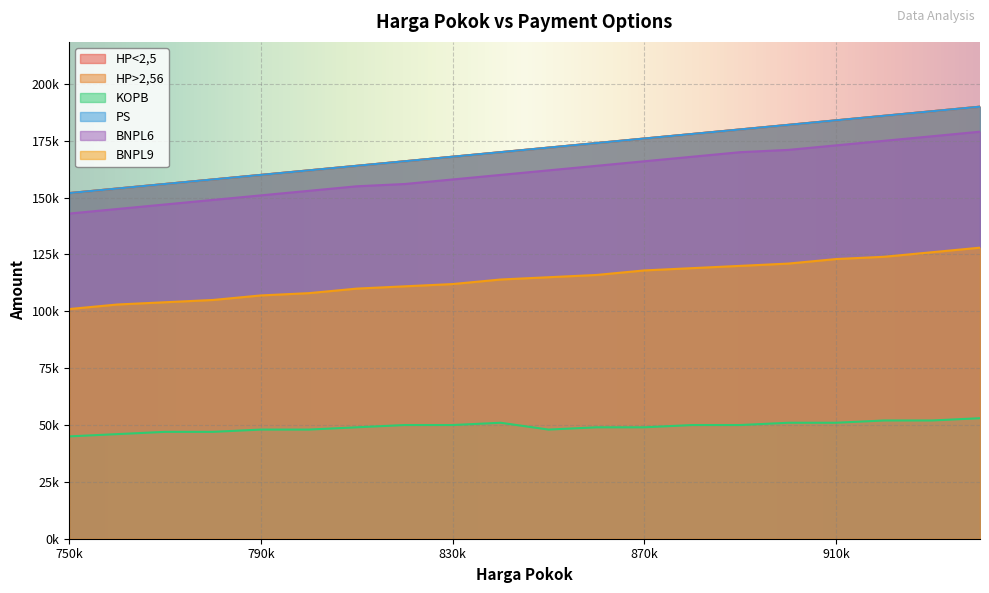

Is the value of KOPB at 940000 greater than the value of HP>2,56 at 760000?

No